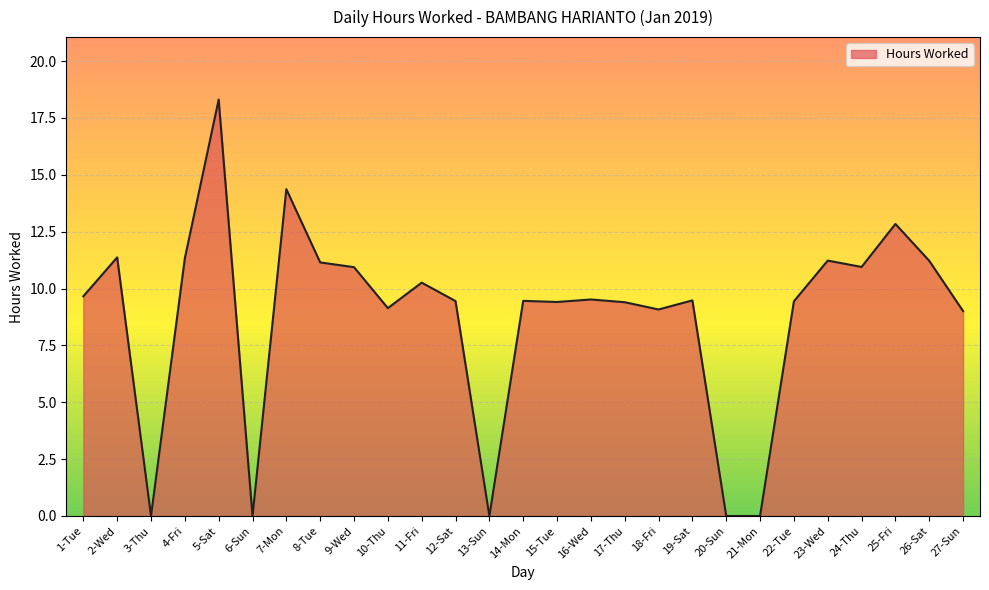

What is the greatest value displayed?

18.3